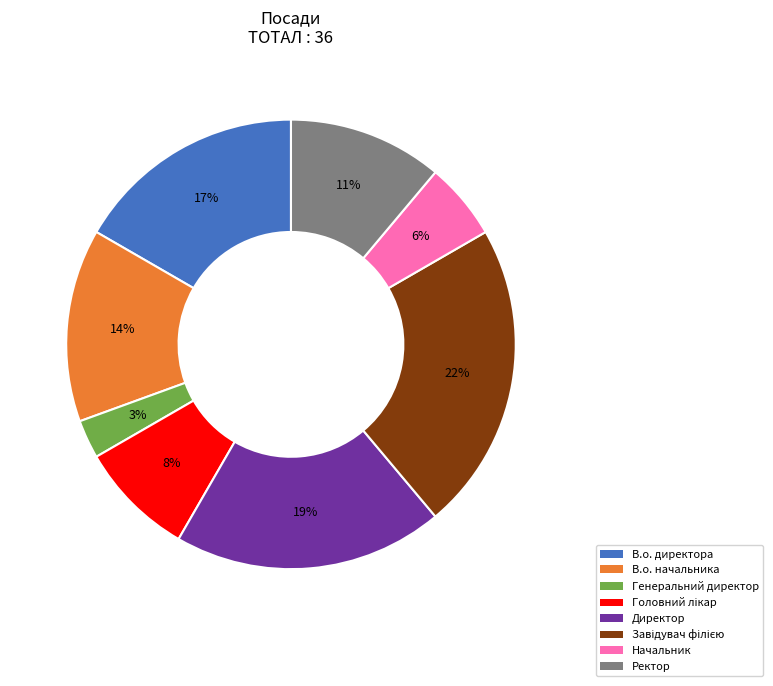

To the nearest percent, what is the average slice percentage?

12%